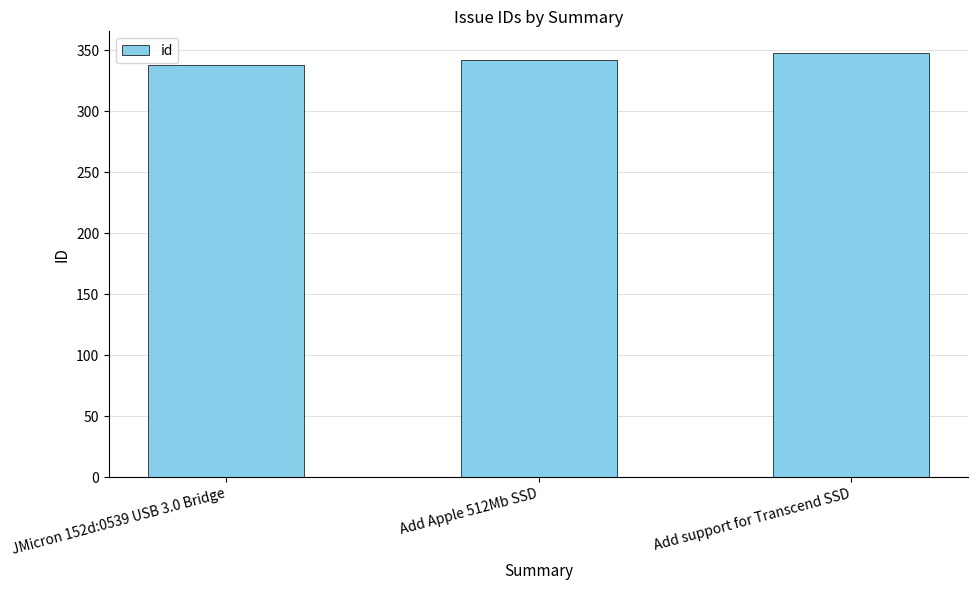

At which label is the value closest to 343?

Add Apple 512Mb SSD